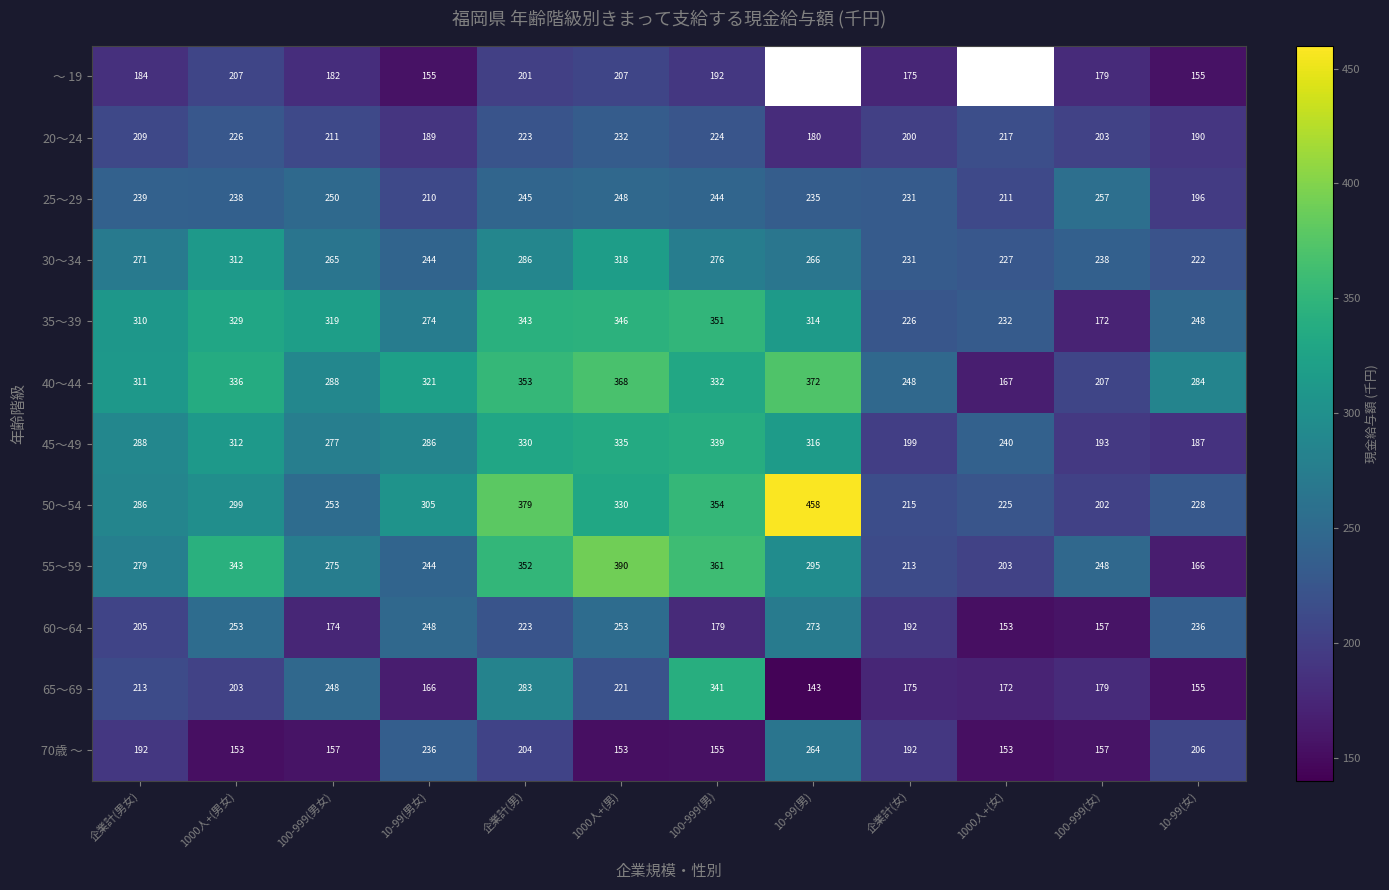

Between 企業計(男女) and 100-999(男), which series saw the biggest shift?

65～69